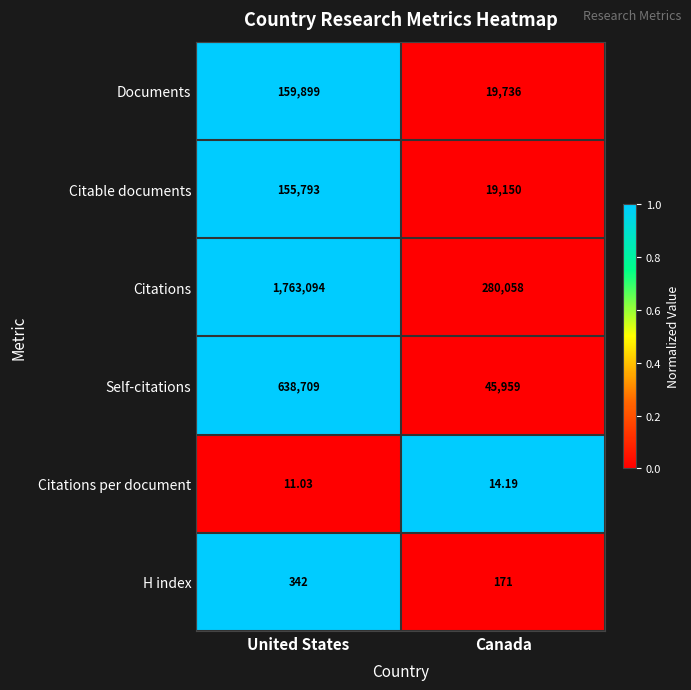

Rank the series at United States from lowest to highest value.

Citations per document, H index, Citable documents, Documents, Self-citations, Citations